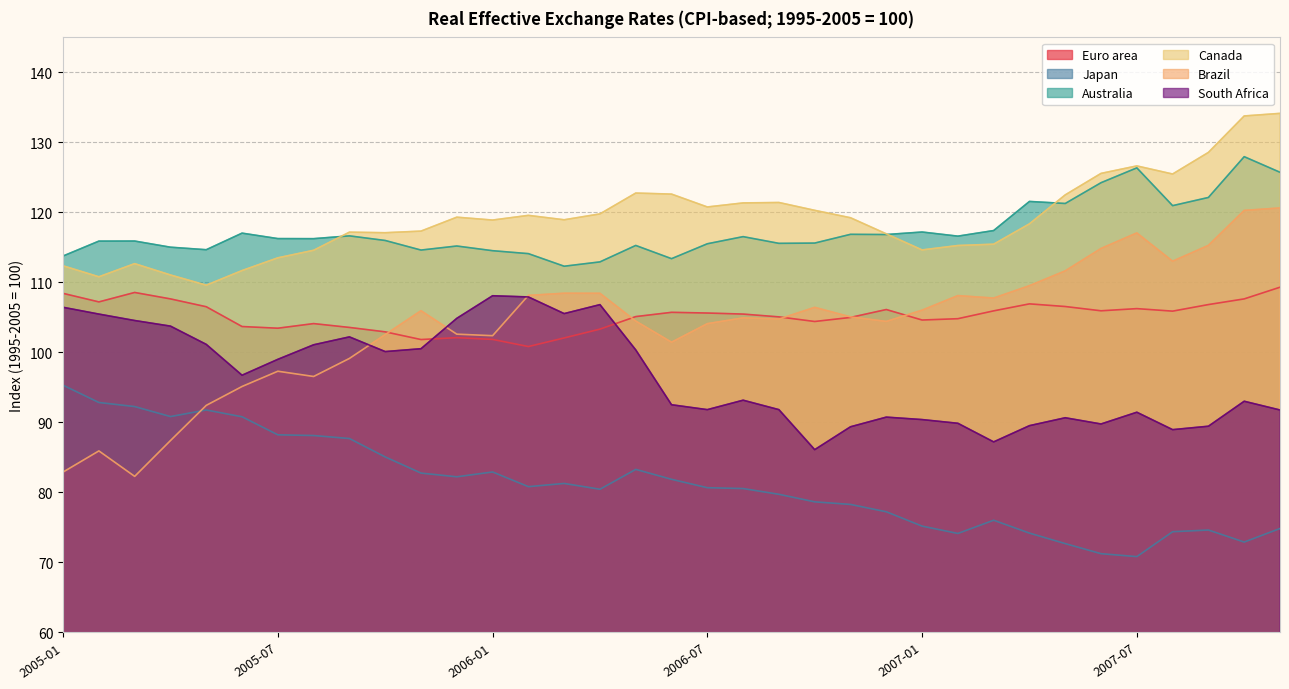

True or false: South Africa and Euro area intersect in this chart.

True